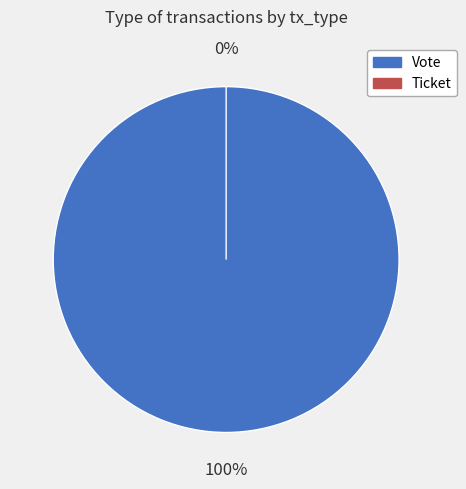

What is the total percentage of Vote and Ticket?

100.0%